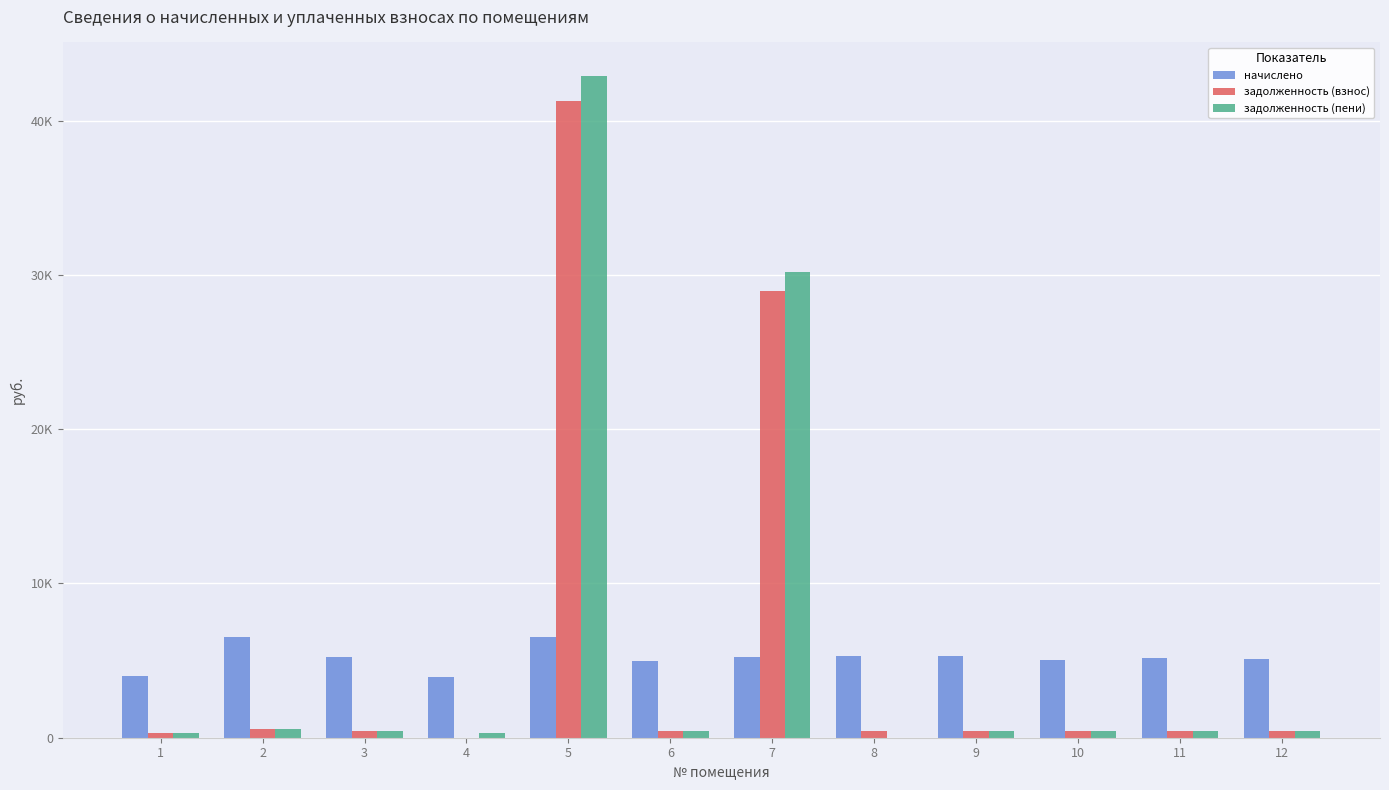

What is the total value across all series at 6?

5798.8